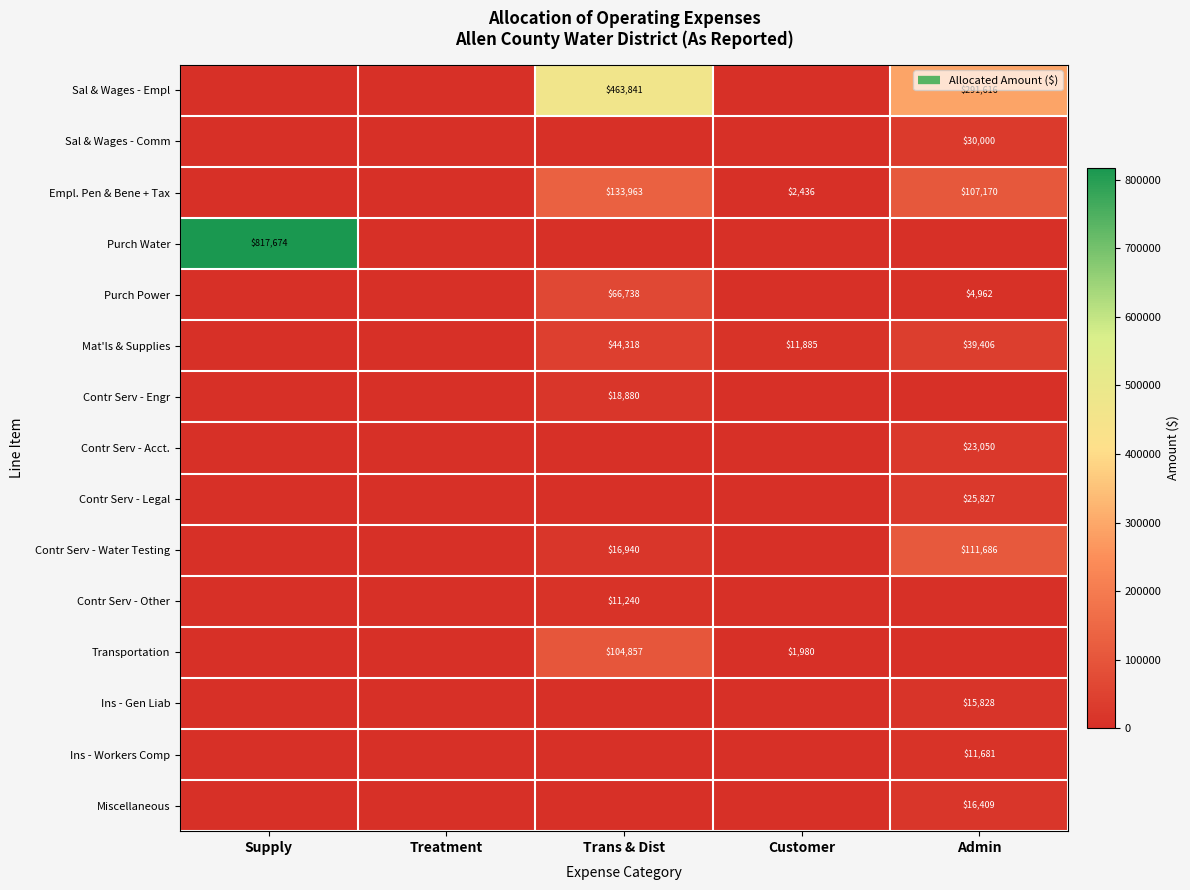

Rank the series by their maximum value, from highest to lowest.

Purch Water, Sal & Wages - Empl, Empl. Pen & Bene + Tax, Contr Serv - Water Testing, Transportation, Purch Power, Mat'ls & Supplies, Sal & Wages - Comm, Contr Serv - Legal, Contr Serv - Acct., Contr Serv - Engr, Miscellaneous, Ins - Gen Liab, Ins - Workers Comp, Contr Serv - Other